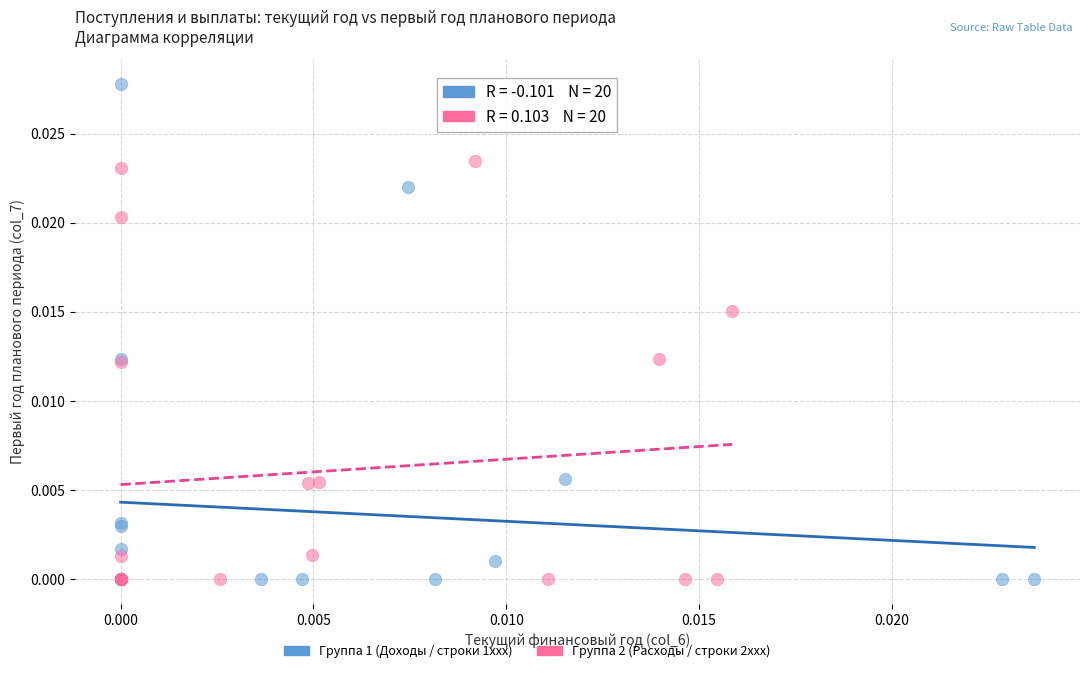

Which series has the widest spread of Y values?

Группа 1 (Доходы / строки 1xxx)